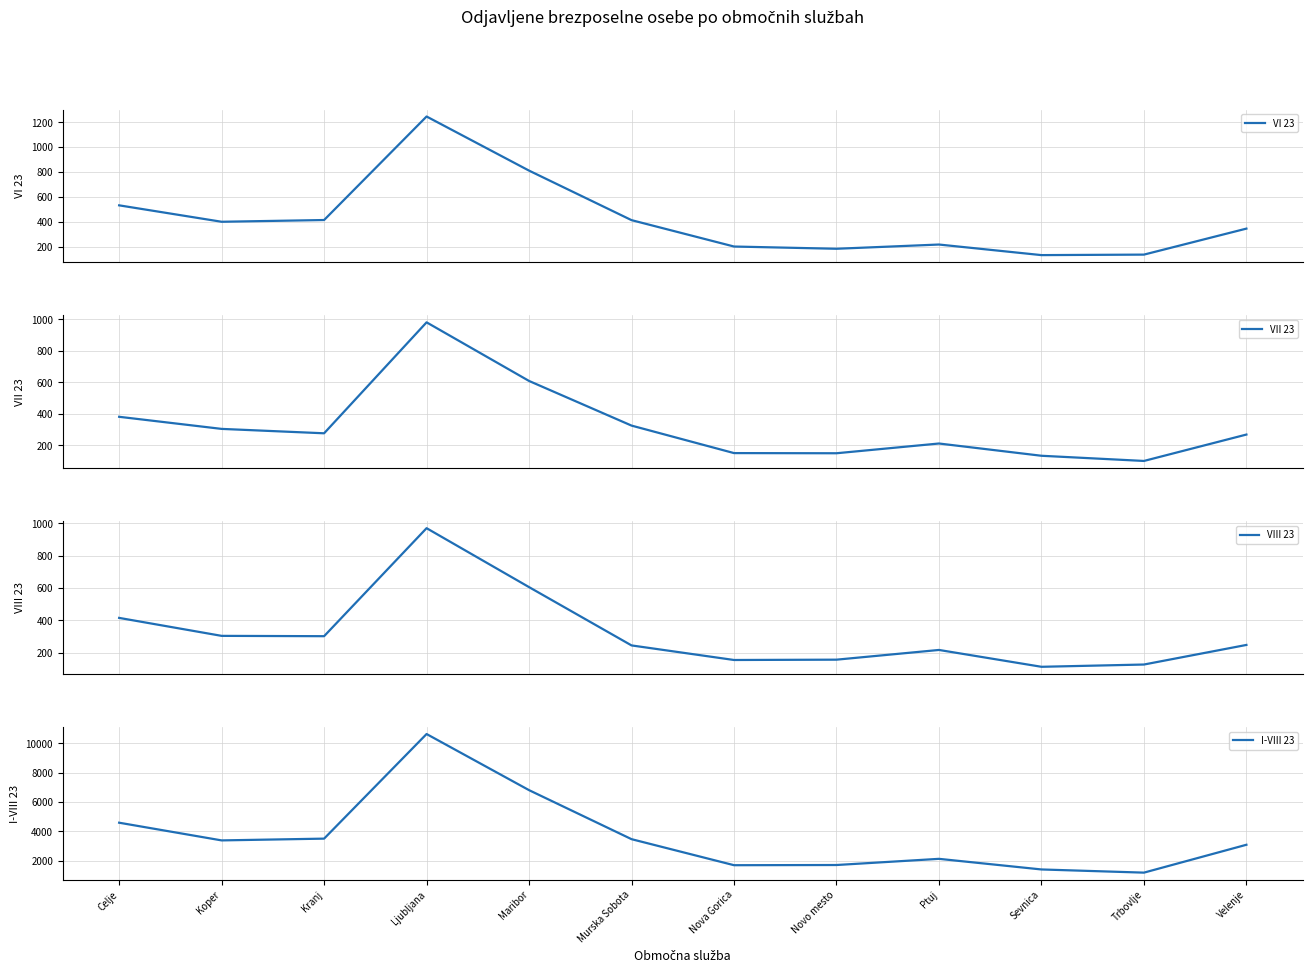

What is the difference between the highest and lowest values at Sevnica?

1276